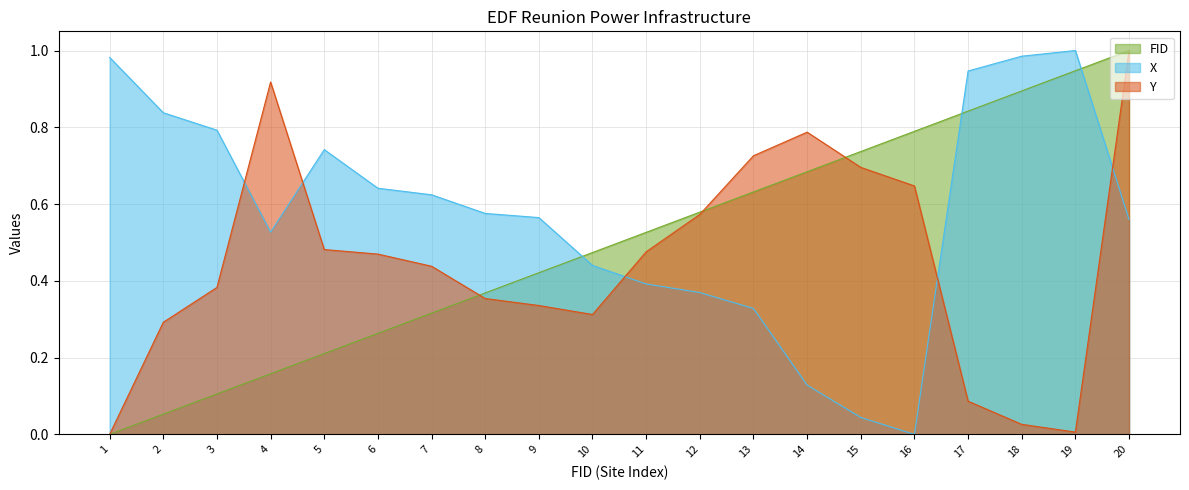

What is the difference between the maximum and second lowest values in the X series?

1.0